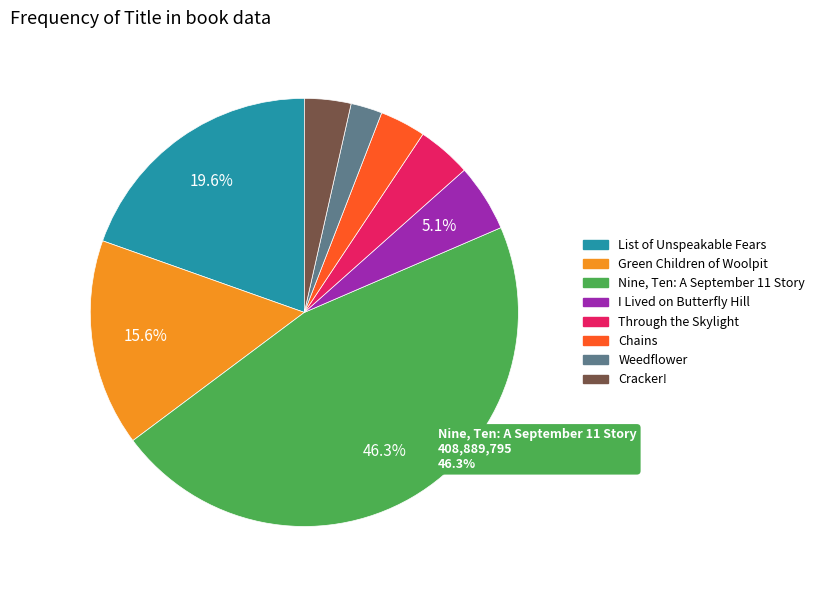

Approximately how many times larger is the value at List of Unspeakable Fears compared to Green Children of Woolpit?

1.3